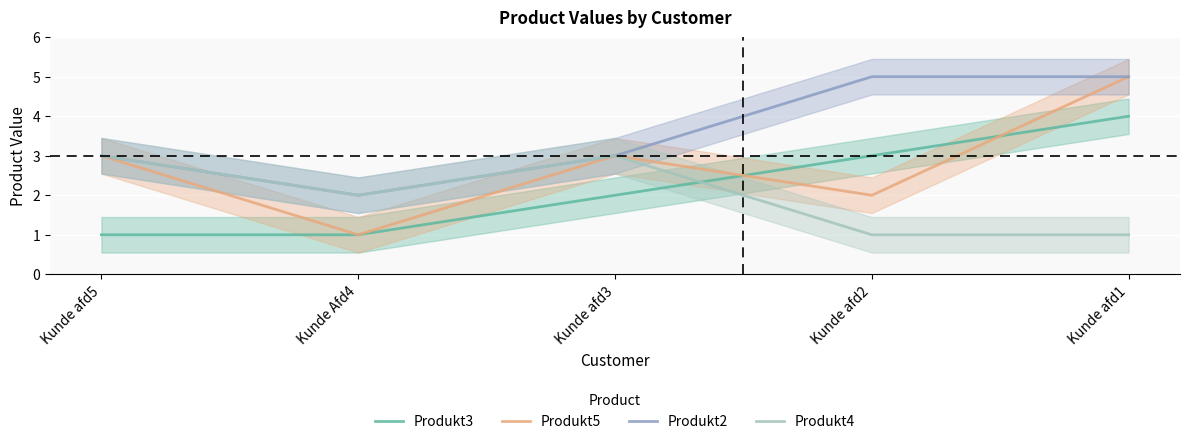

What is the label of the 2nd point from the right?

Kunde afd2